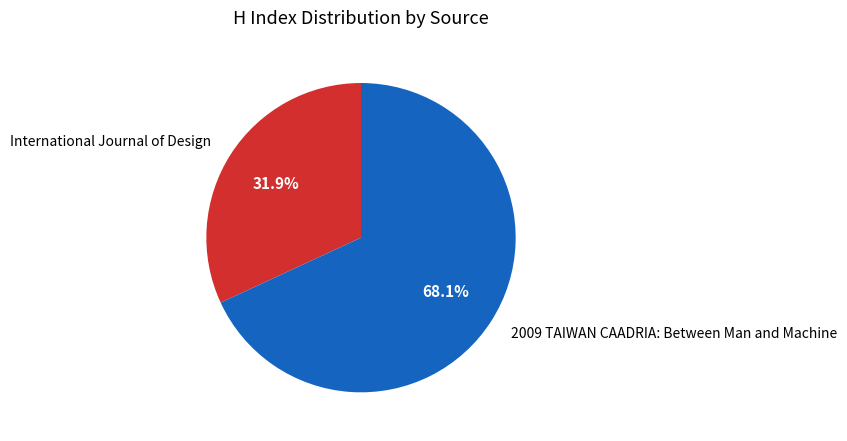

Which slice is the smallest?

International Journal of Design